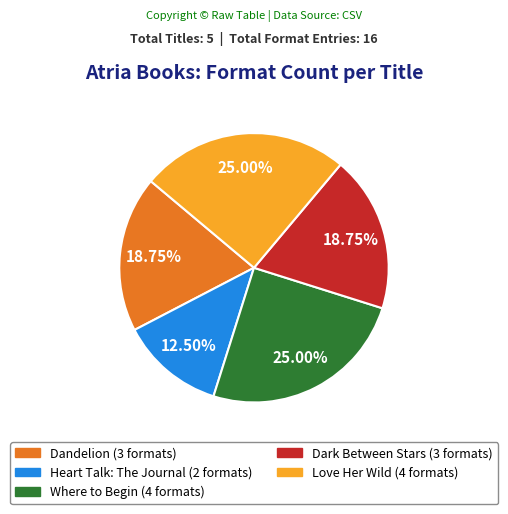

To the nearest percent, what percentage of the pie is Love Her Wild?

25%